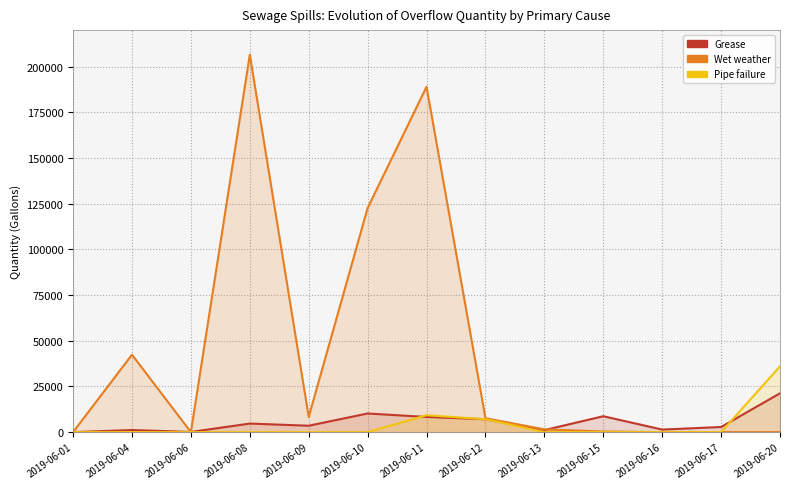

True or false: Grease and Wet weather cross at least once.

True